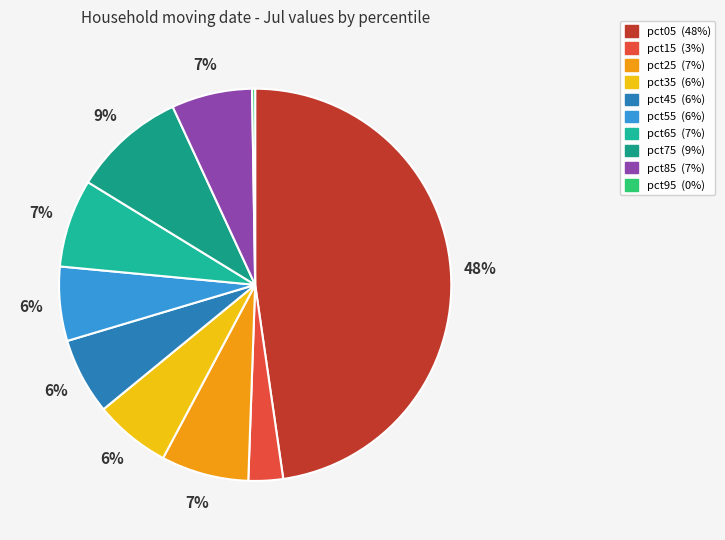

To the nearest percent, what portion does pct35 represent?

6%